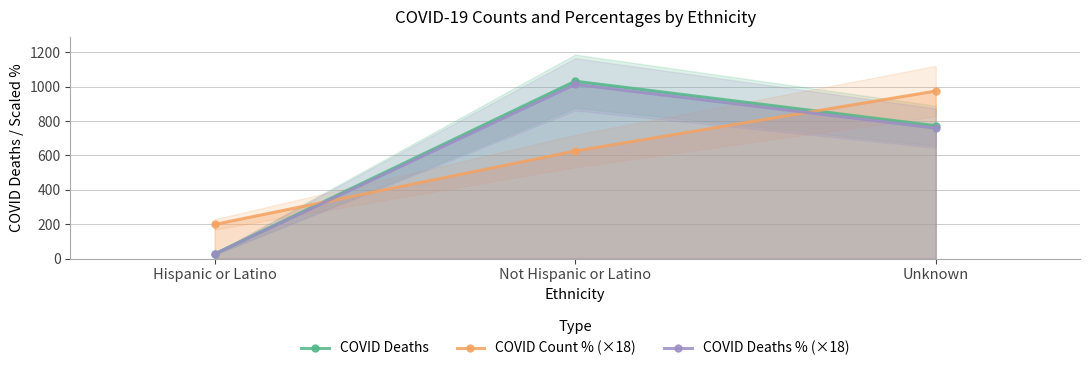

What are all the series names shown in the legend?

COVID Deaths, COVID Count % (×18), COVID Deaths % (×18)